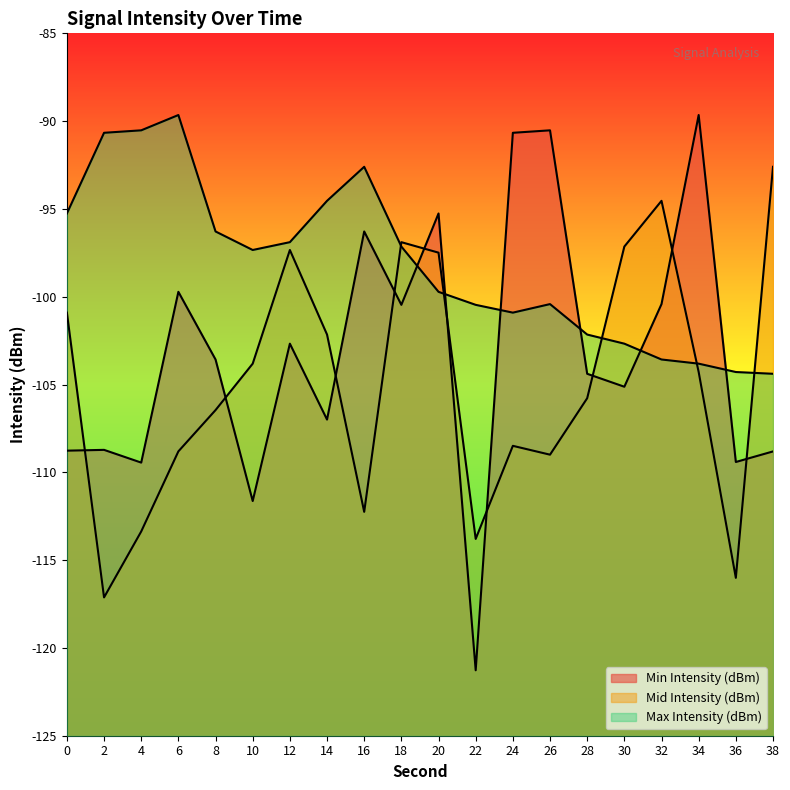

How many interior local peaks does the Mid Intensity (dBm) series have?

4